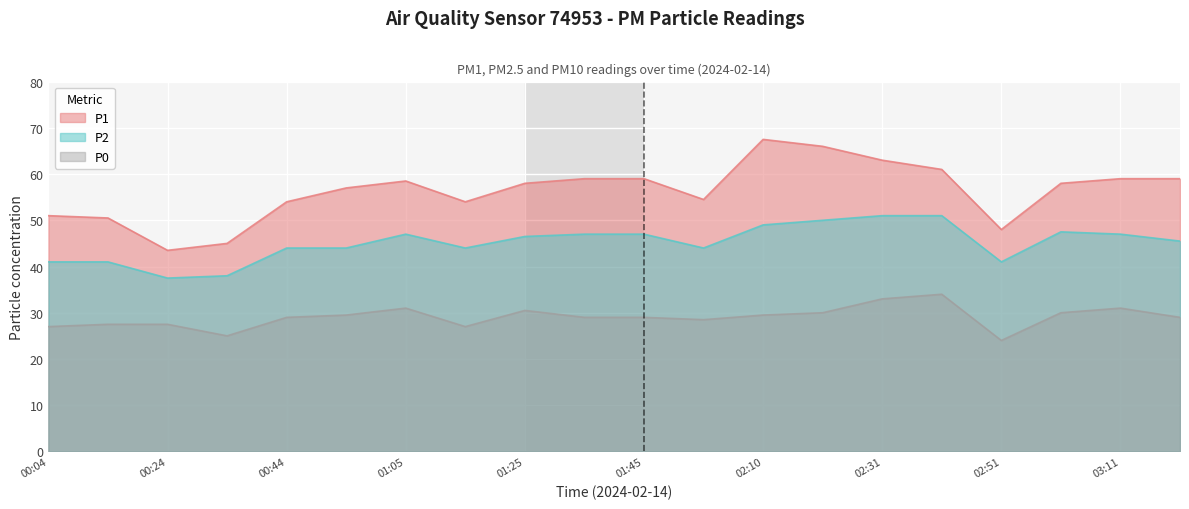

In P0, how many points are lower than both neighbors (excluding endpoints)?

4